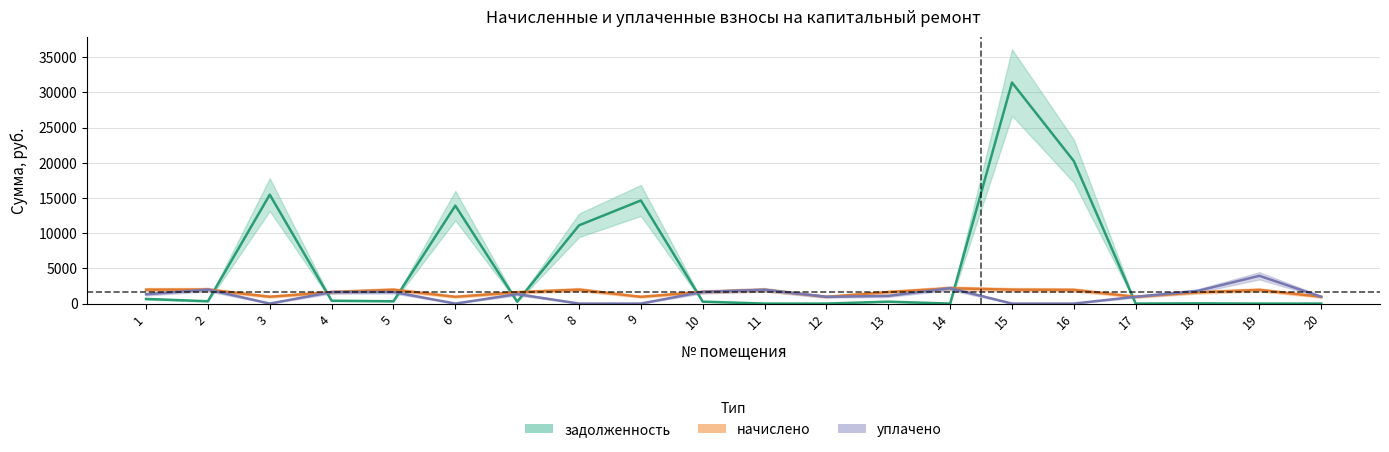

List the labels in order of начислено value, largest first.

14, 2, 8, 15, 1, 5, 11, 16, 19, 10, 4, 13, 7, 18, 3, 6, 9, 17, 20, 12